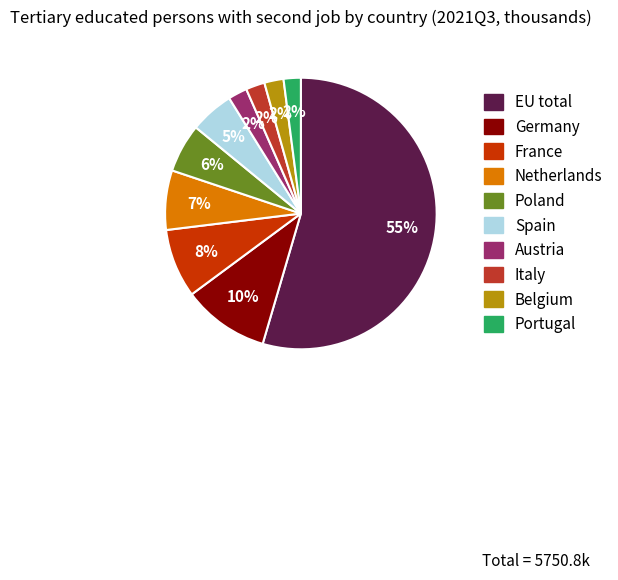

To the nearest percent, what is the average slice percentage?

10%